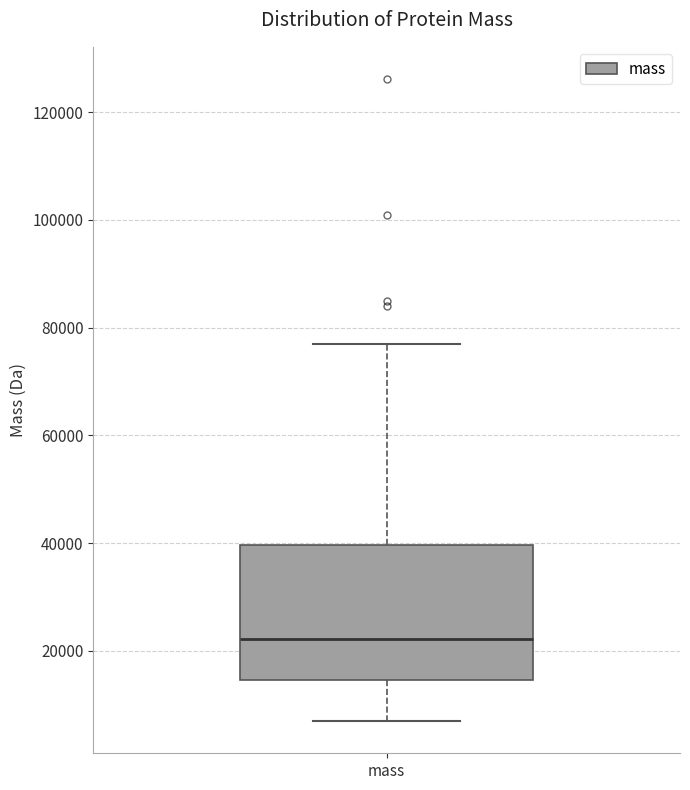

Where does the median line of the box for mass sit on the y-axis? The values are not printed on the chart, so give them approximately, as read against the axis.

22000